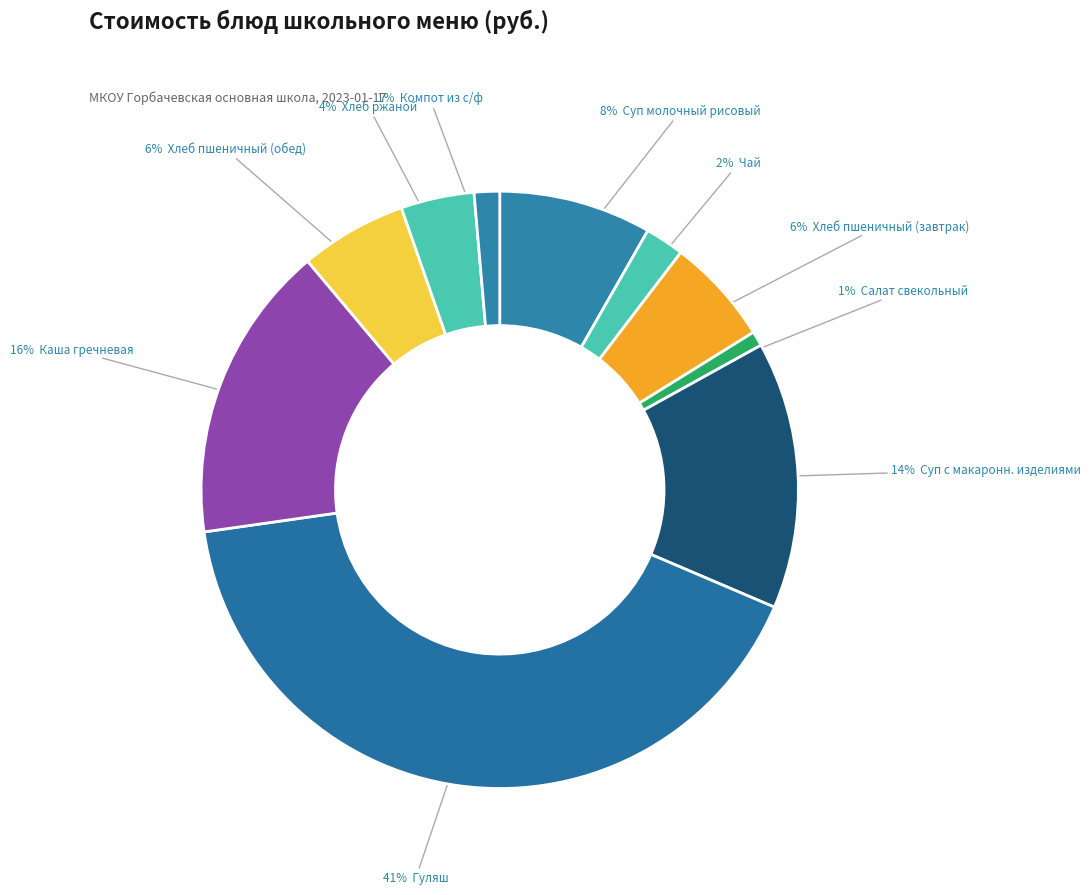

How many slices are in this pie chart?

10